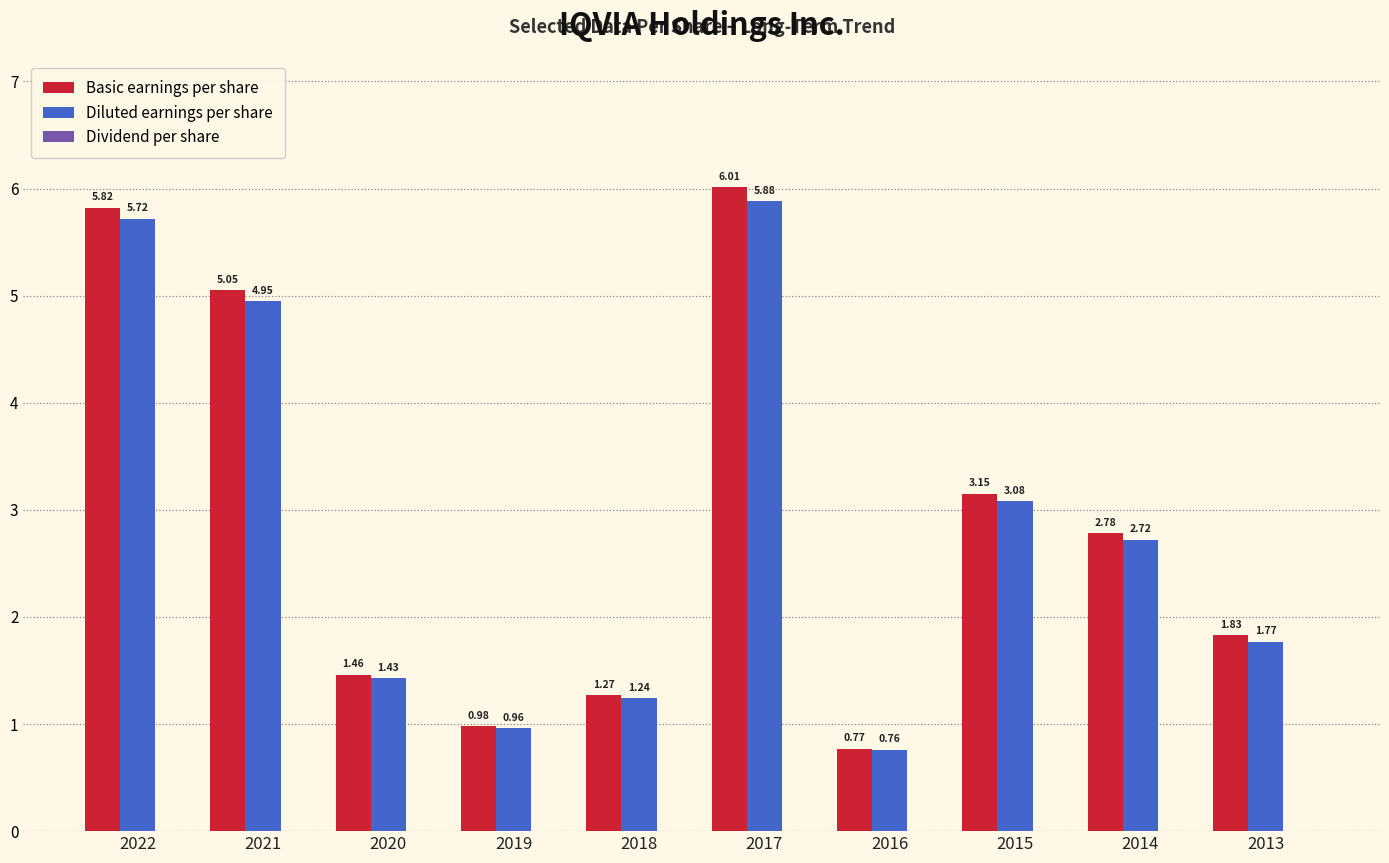

True or false: Basic earnings per share has a value of 2.4 at 2020.

False